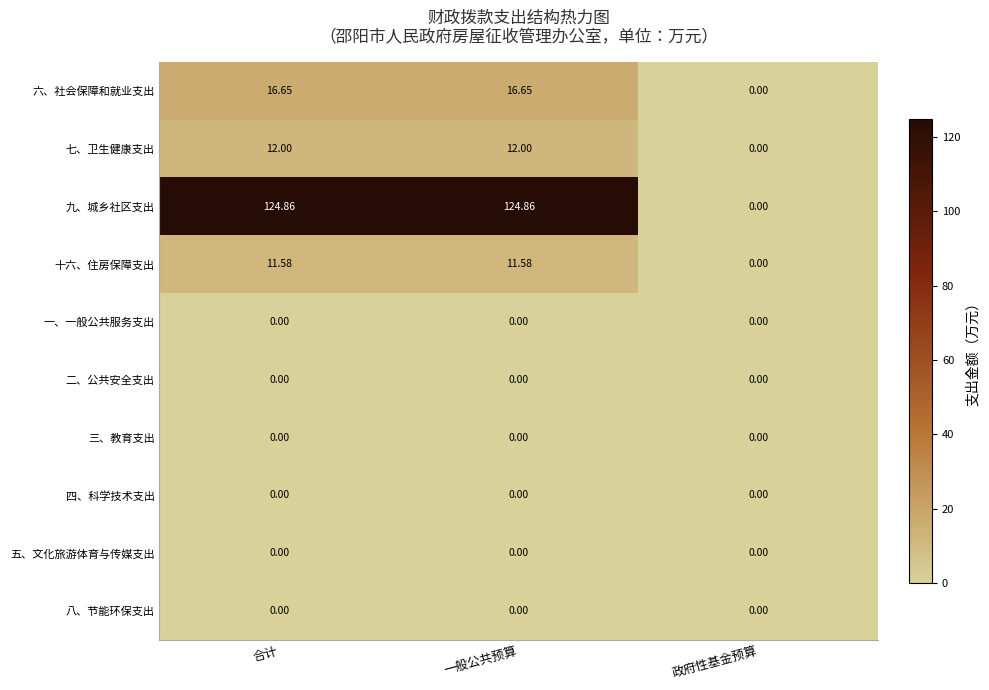

Which series has the largest total across all categories?

九、城乡社区支出